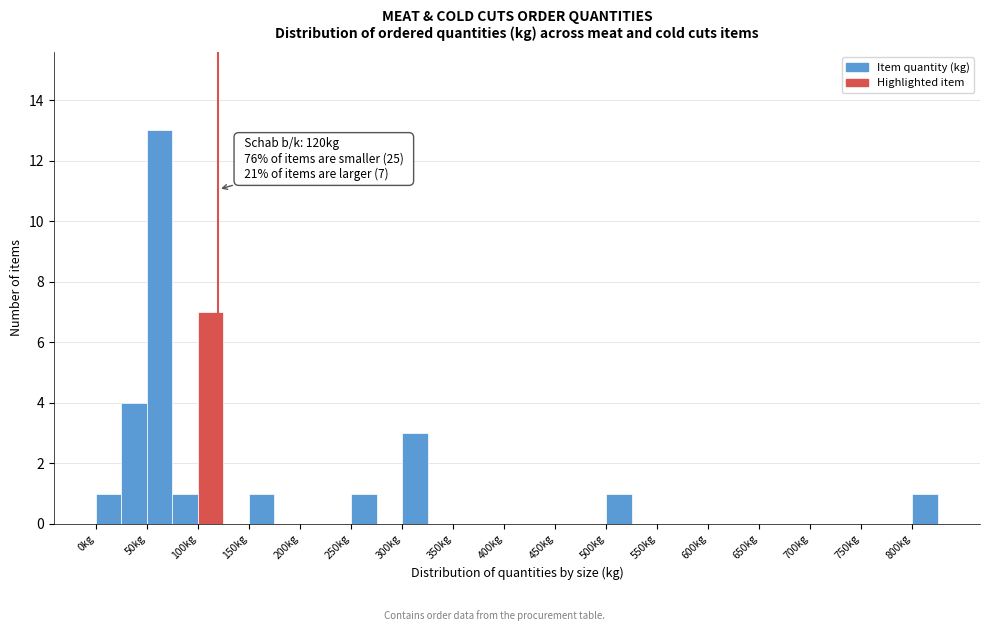

Which range on the x-axis has the tallest bar?

50 to 75